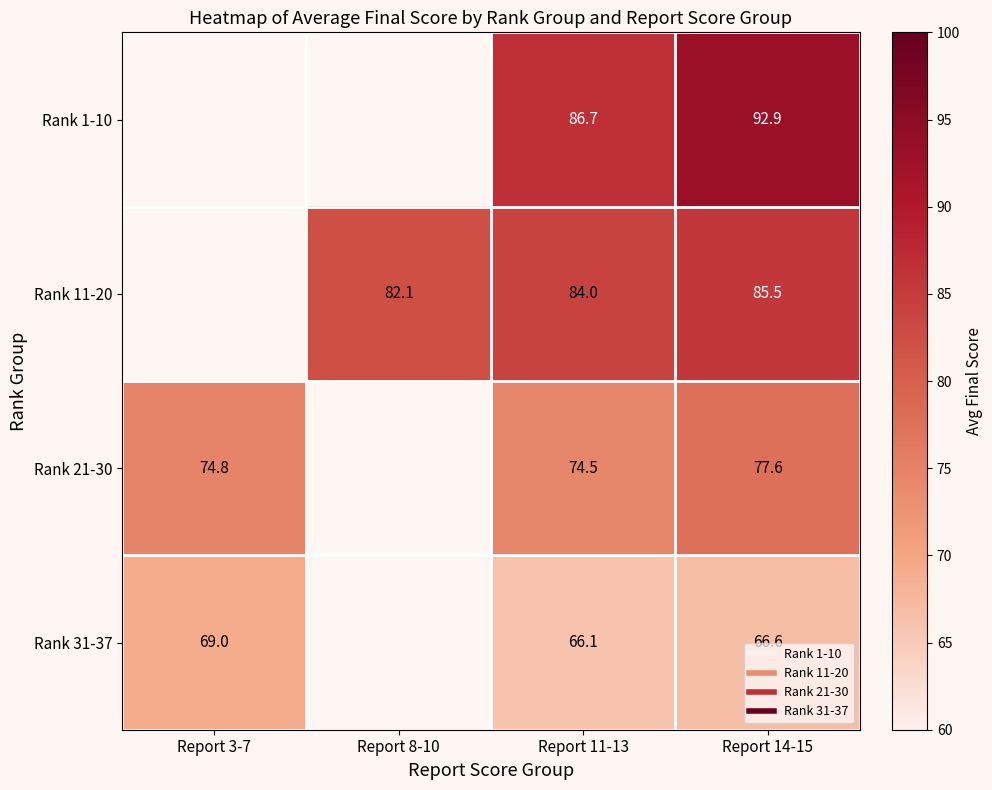

What is the approximate value of Rank 11-20 at Report 14-15?

85.5